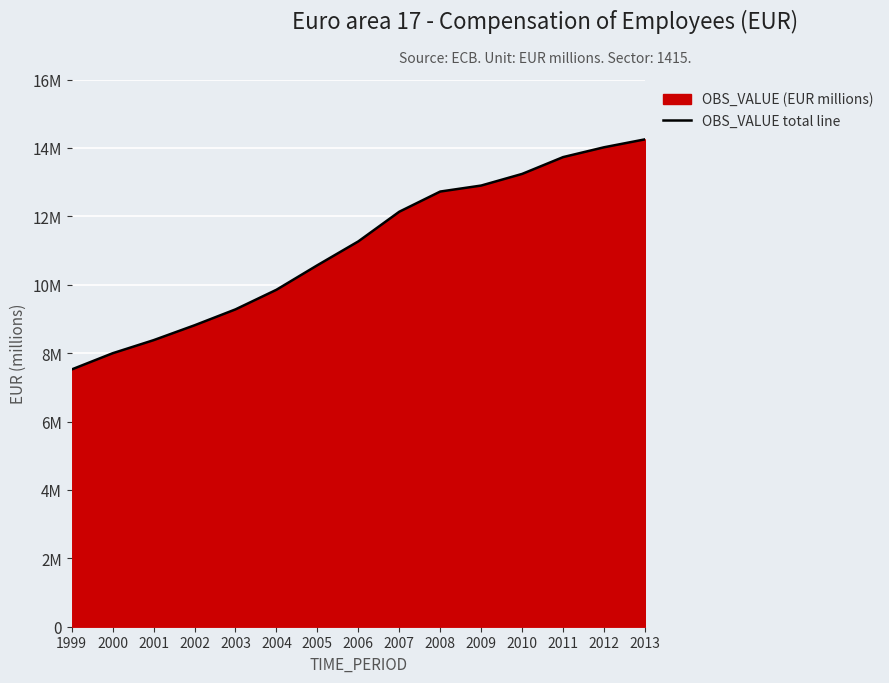

Reading left to right, transcribe all the data shown in this chart.

1999=7521922.3	2000=7995676.3	2001=8378094.5	2002=8813001.6	2003=9278365.5	2004=9851709.4	2005=10569277.7	2006=11266652.4	2007=12133714.5	2008=12724001.1	2009=12899330.9	2010=13239590.3	2011=13730883.2	2012=14018421.3	2013=14250238.1